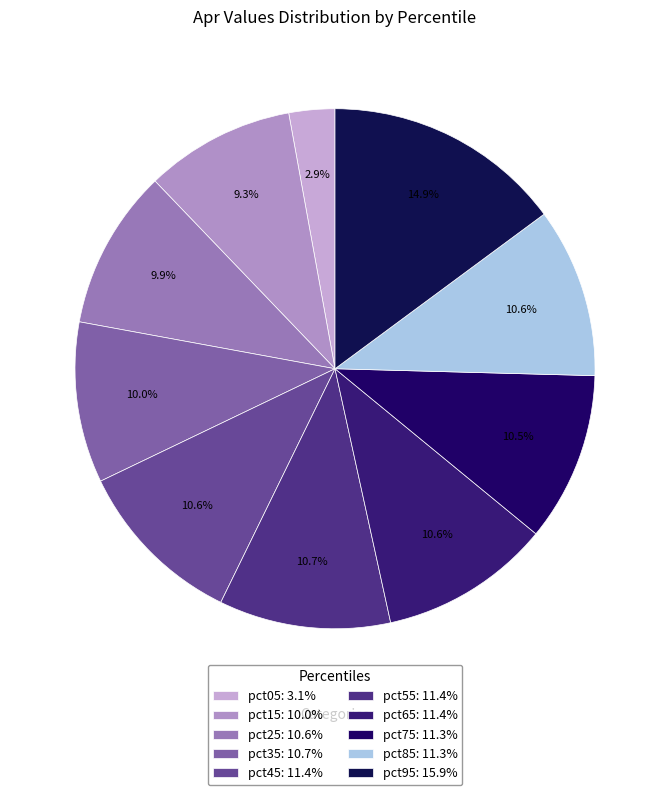

How many segments does this pie chart have?

10